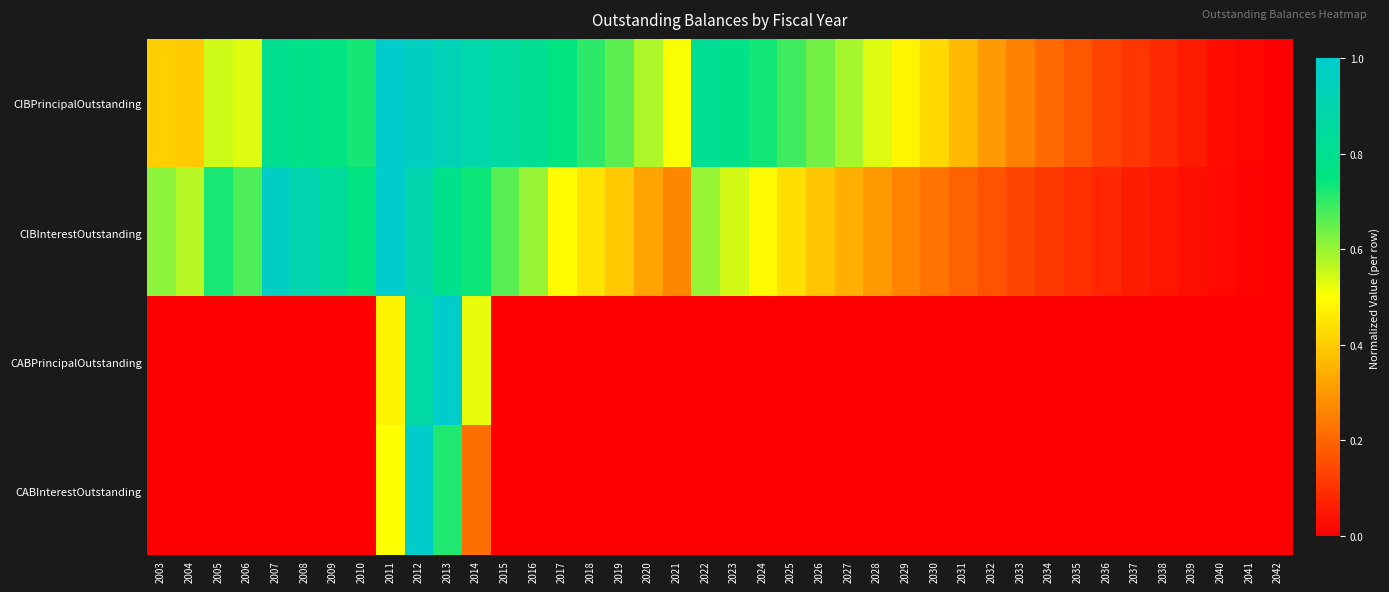

Which series has the largest total across all categories?

CIBPrincipalOutstanding